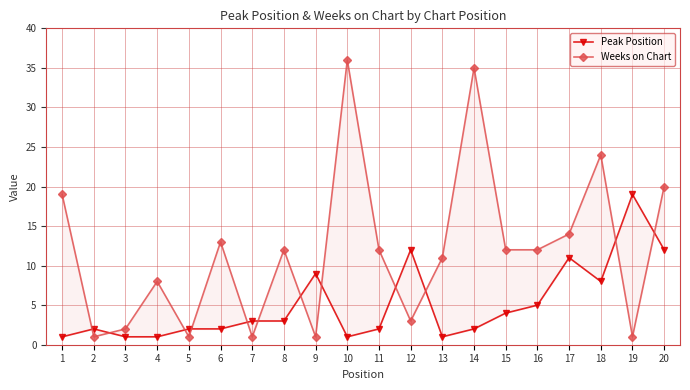

Which category has the lowest value across all series?

1